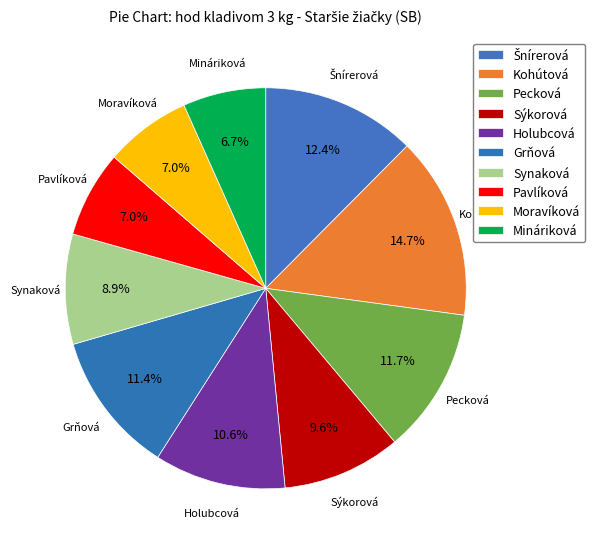

Count the number of slices in the pie.

10